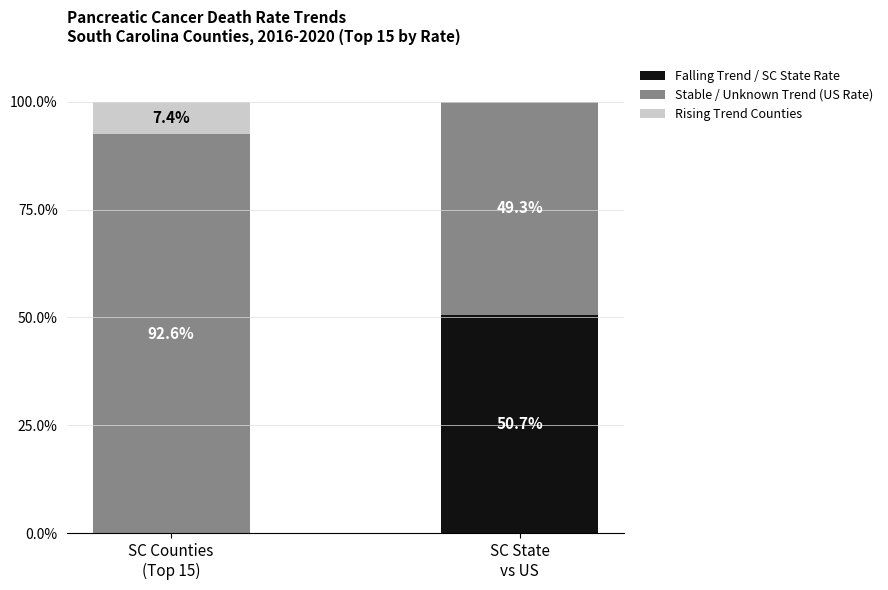

What is the total value across all series at SC State
vs US?

100.0